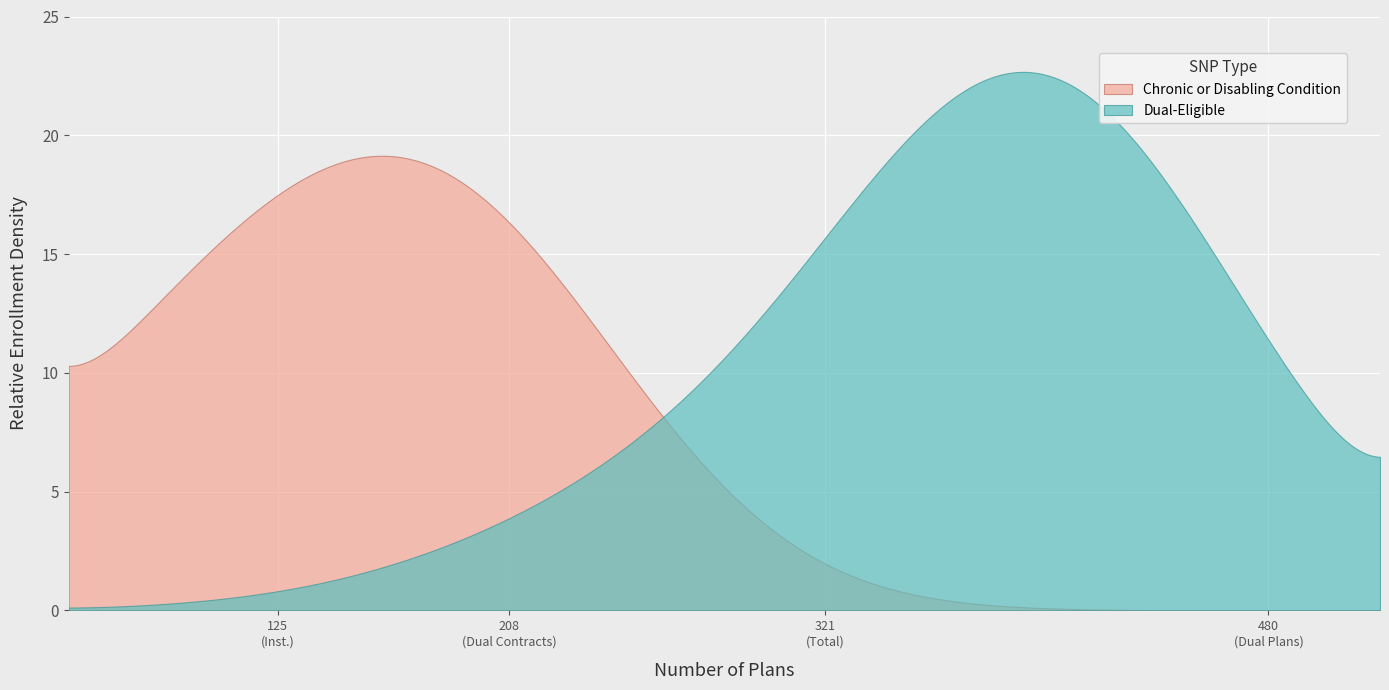

How many lines are shown in the chart?

2